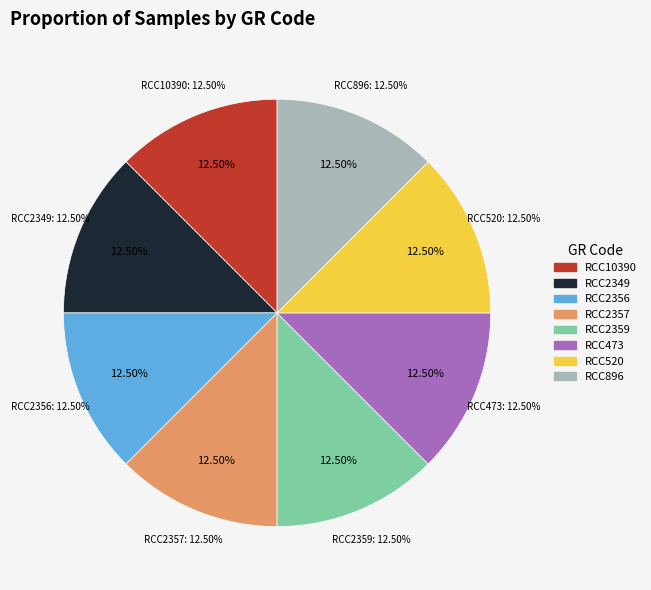

Does RCC2357 account for over 50% of the chart?

No